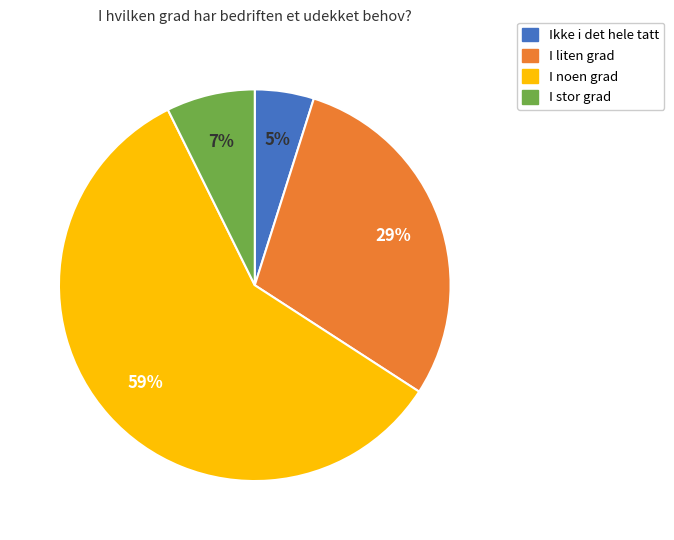

What is the smallest slice in the pie chart?

Ikke i det hele tatt